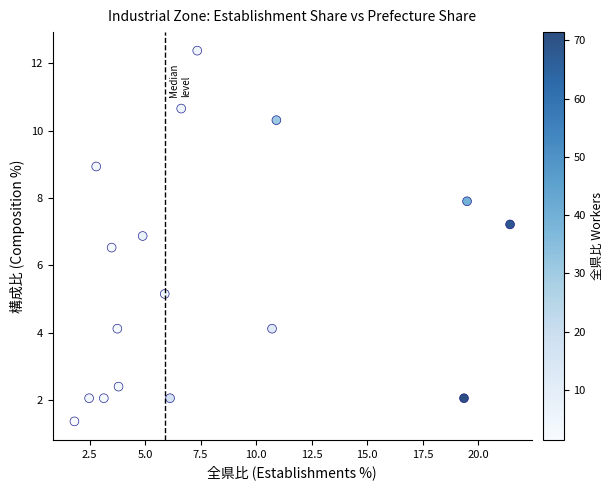

What is the range of Y values (max minus min)?

11.0